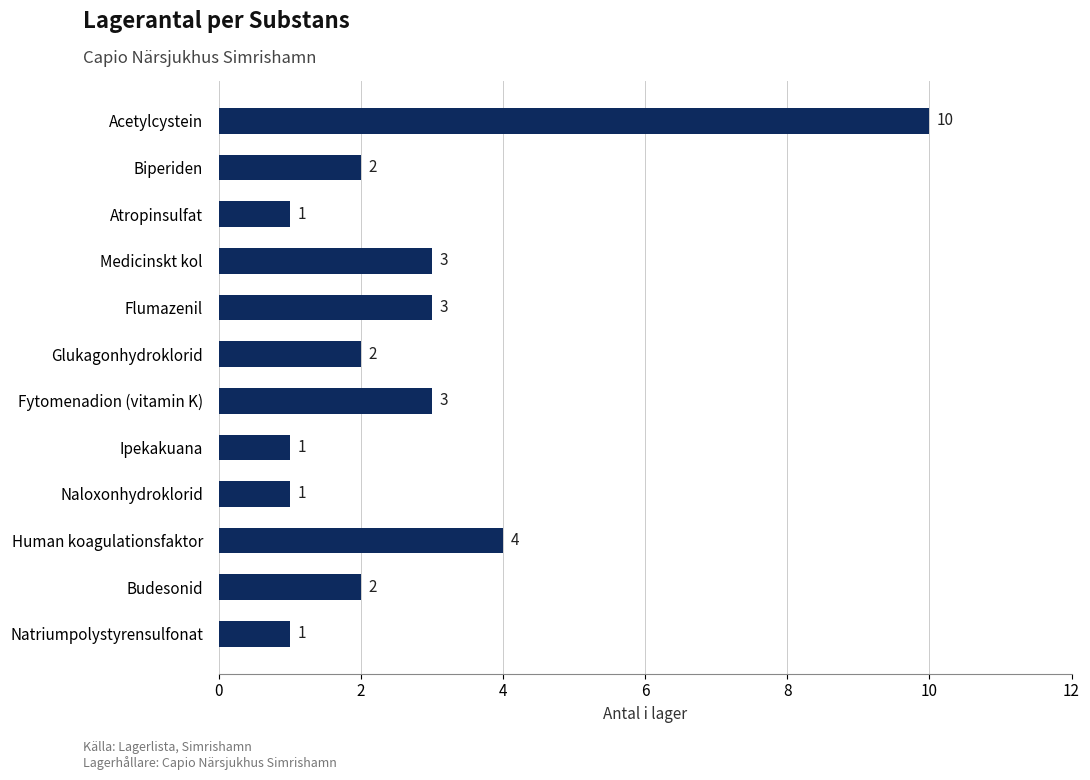

Are the bars horizontal?

Yes